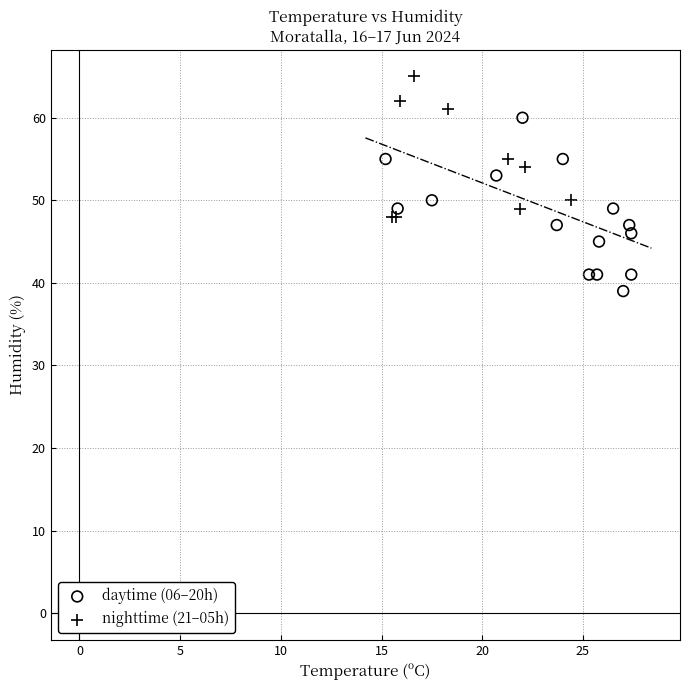

Which series reaches the minimum Y coordinate?

daytime (06–20h)